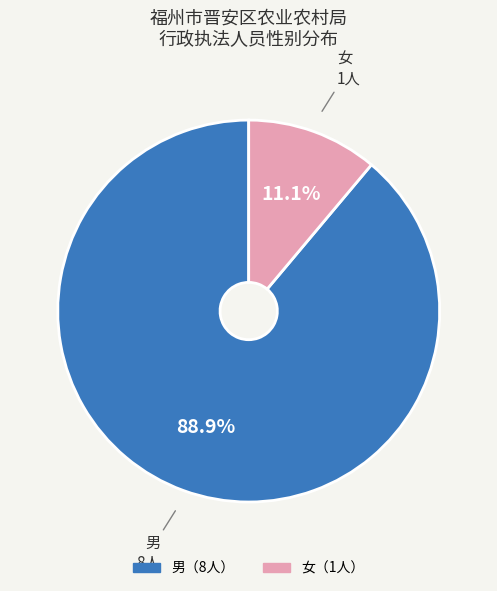

Does any single category account for the majority?

Yes